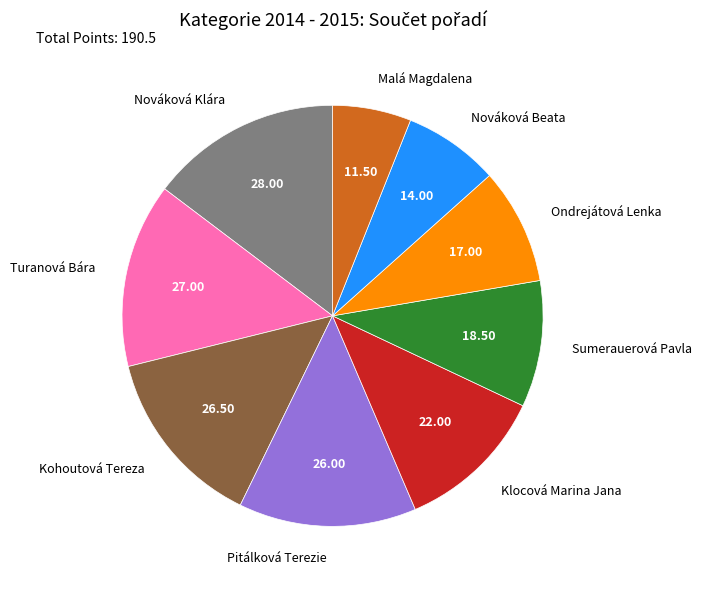

Which category has the biggest portion of the pie?

Nováková Klára